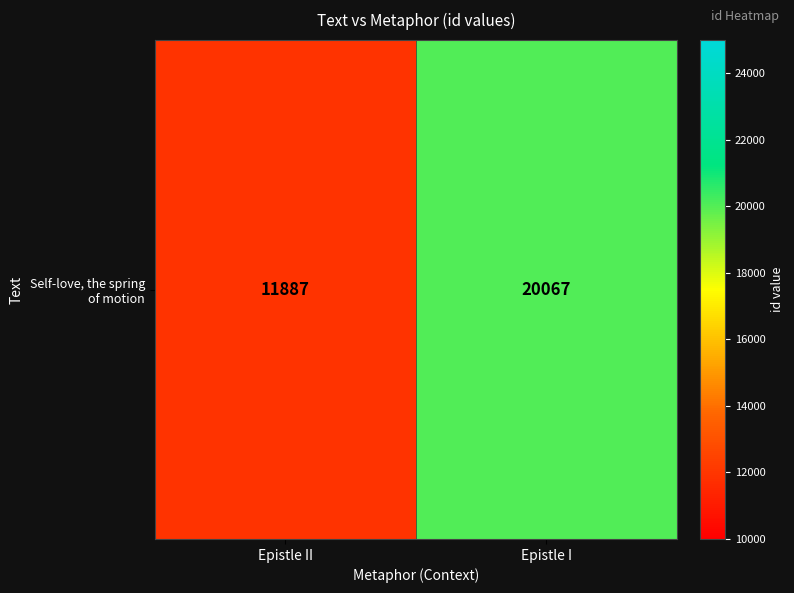

Rank the categories by value from lowest to highest.

Epistle II, Epistle I